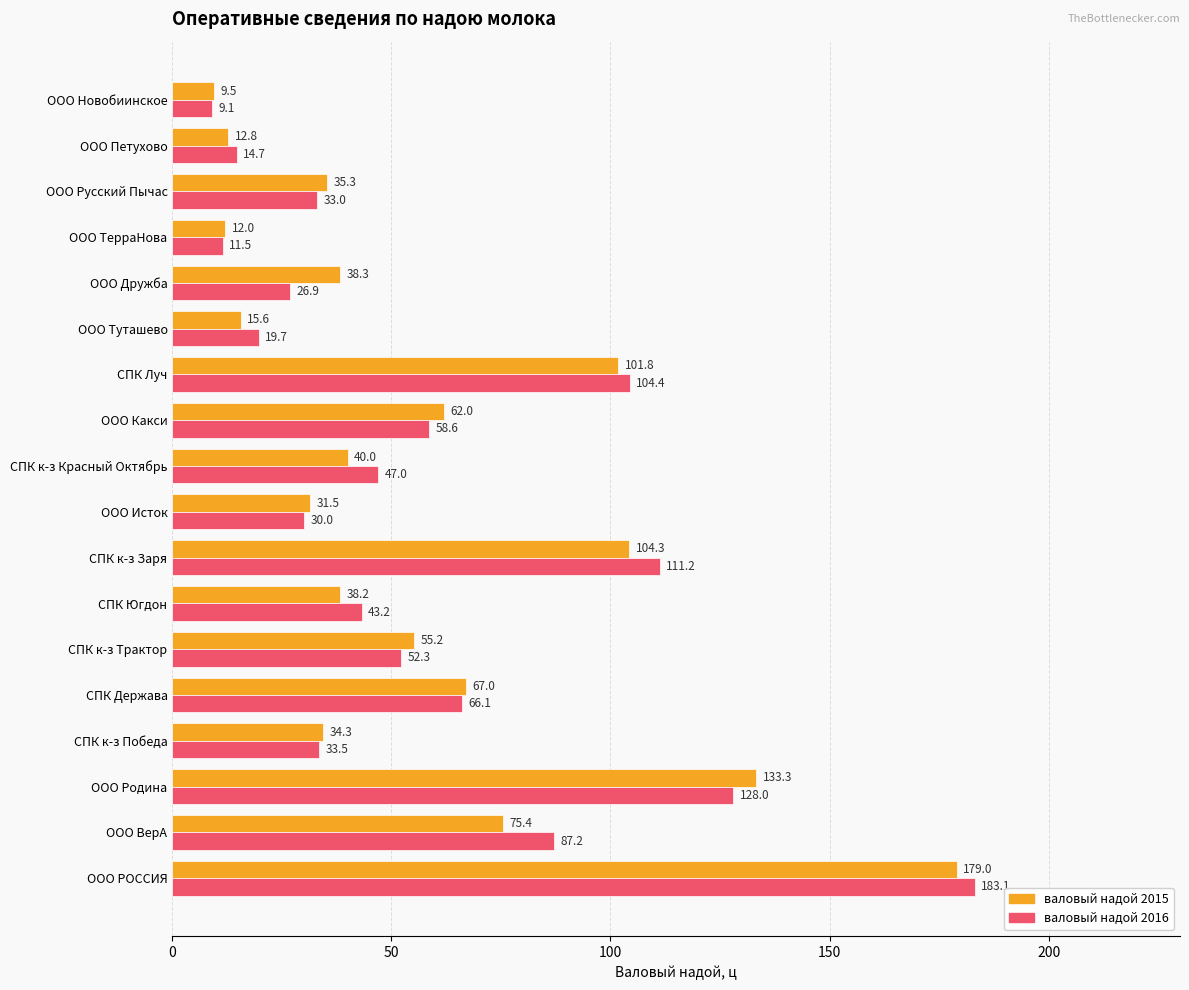

Which series has the largest range (max minus min)?

валовый надой 2016